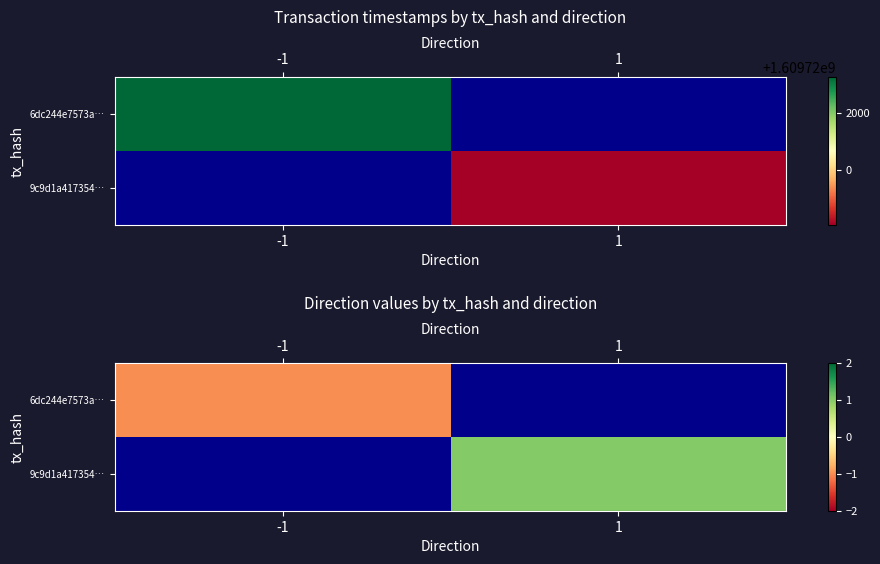

Where is row_0 nearest to the value -1?

-1